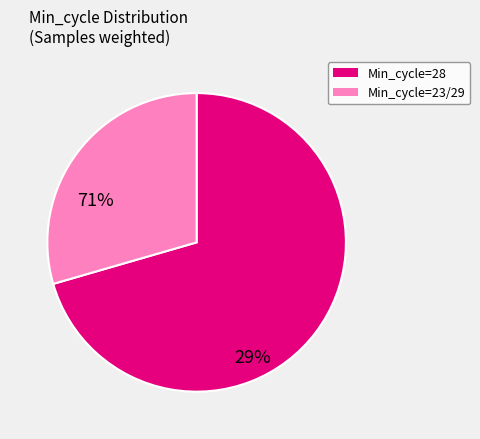

Is there a majority slice in this chart?

Yes